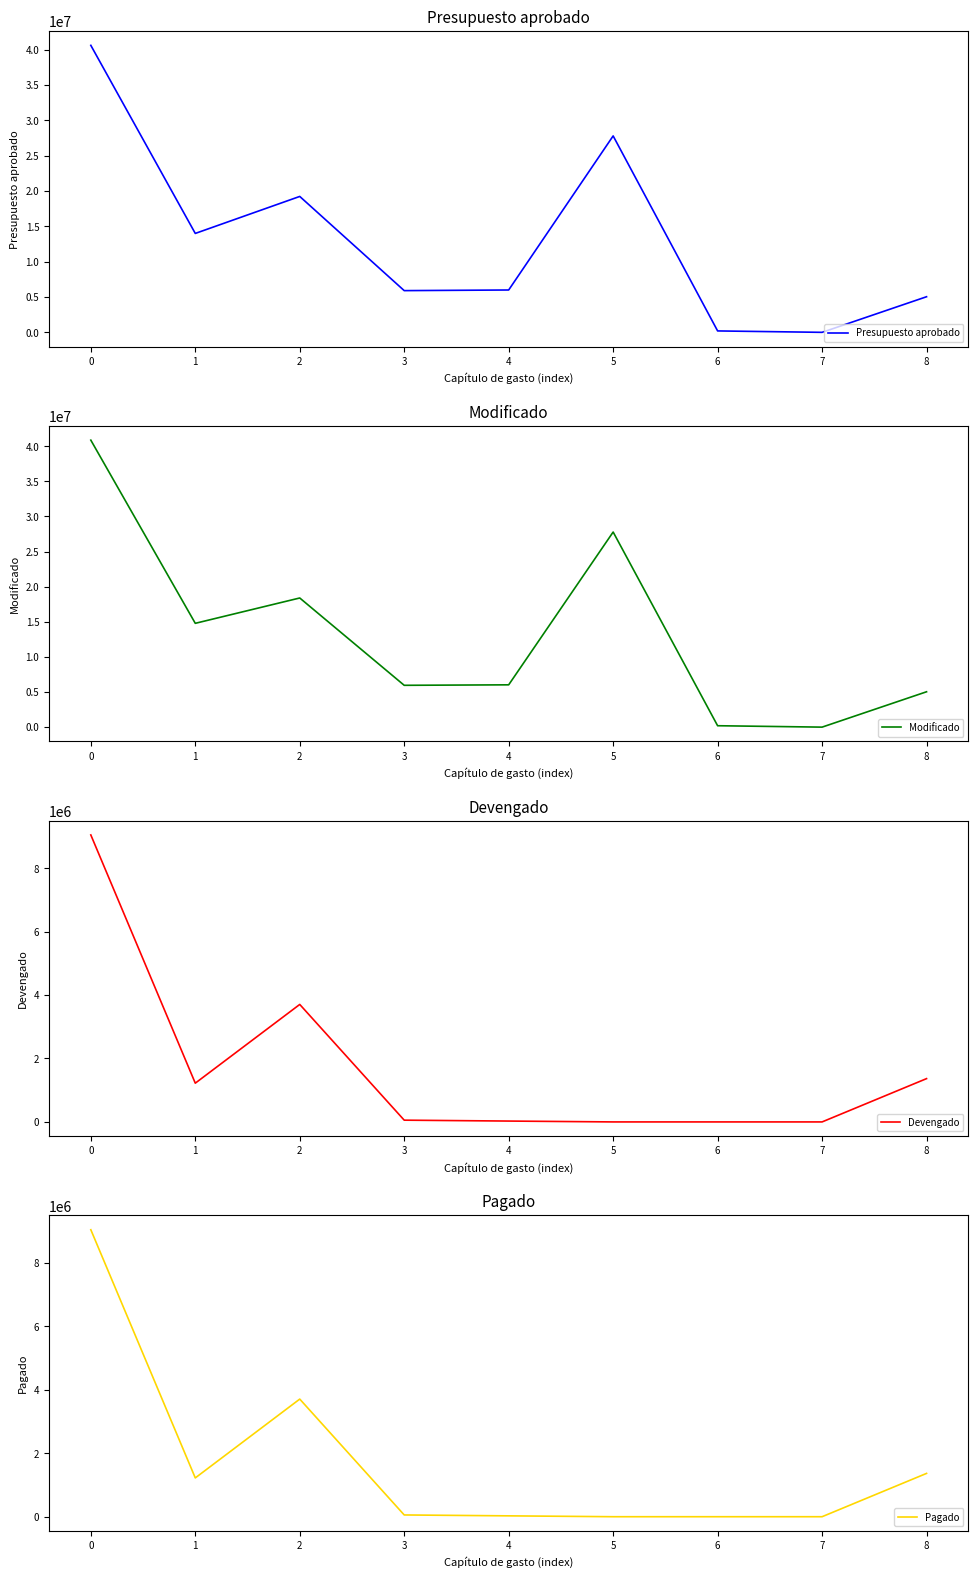

Rank the series at 6 from highest to lowest value.

Presupuesto aprobado, Modificado, Devengado, Pagado